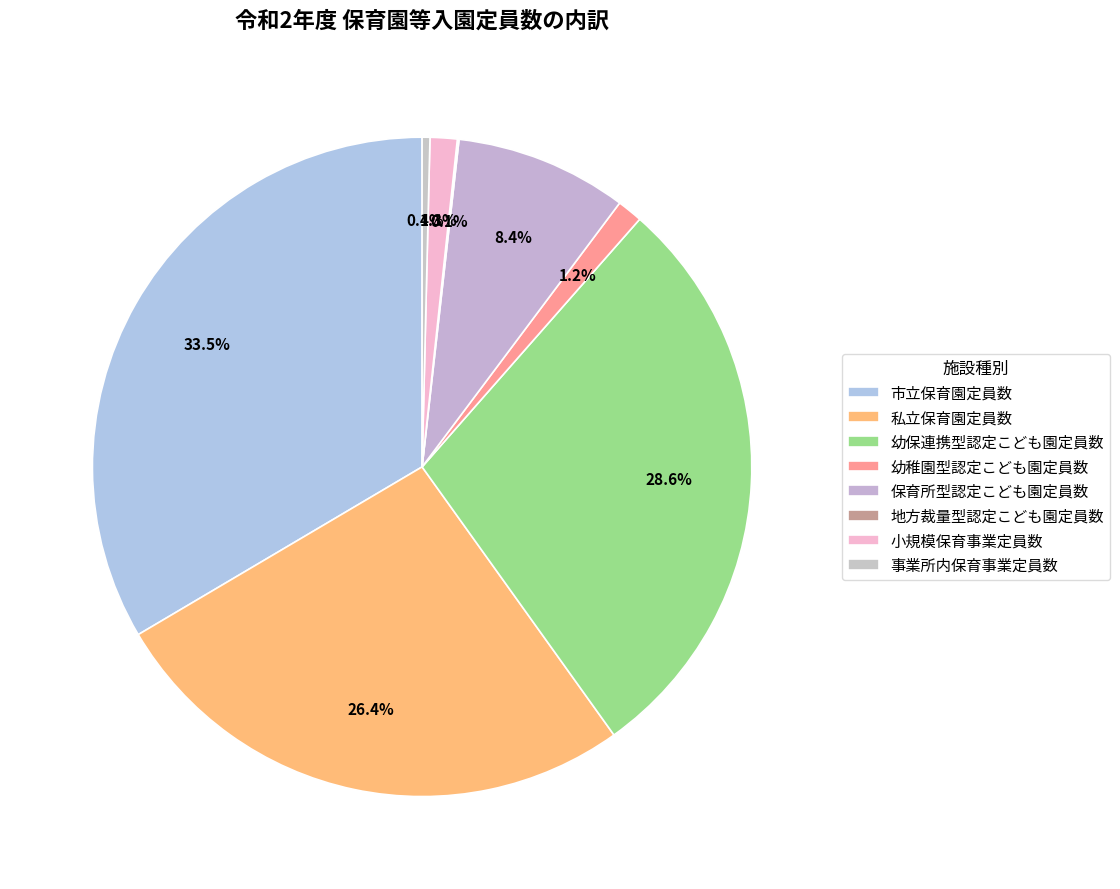

What portion of the pie excludes 小規模保育事業定員数?

98.7%